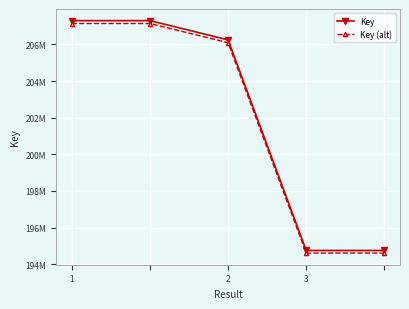

Reading left to right, extract all data points from this chart.

Key: 207297064.0	207297064.0	206246300.0	194750897.0	194750897.0
Key (alt): 207139766.9	207139766.9	206090053.7	194606146.1	194606146.1